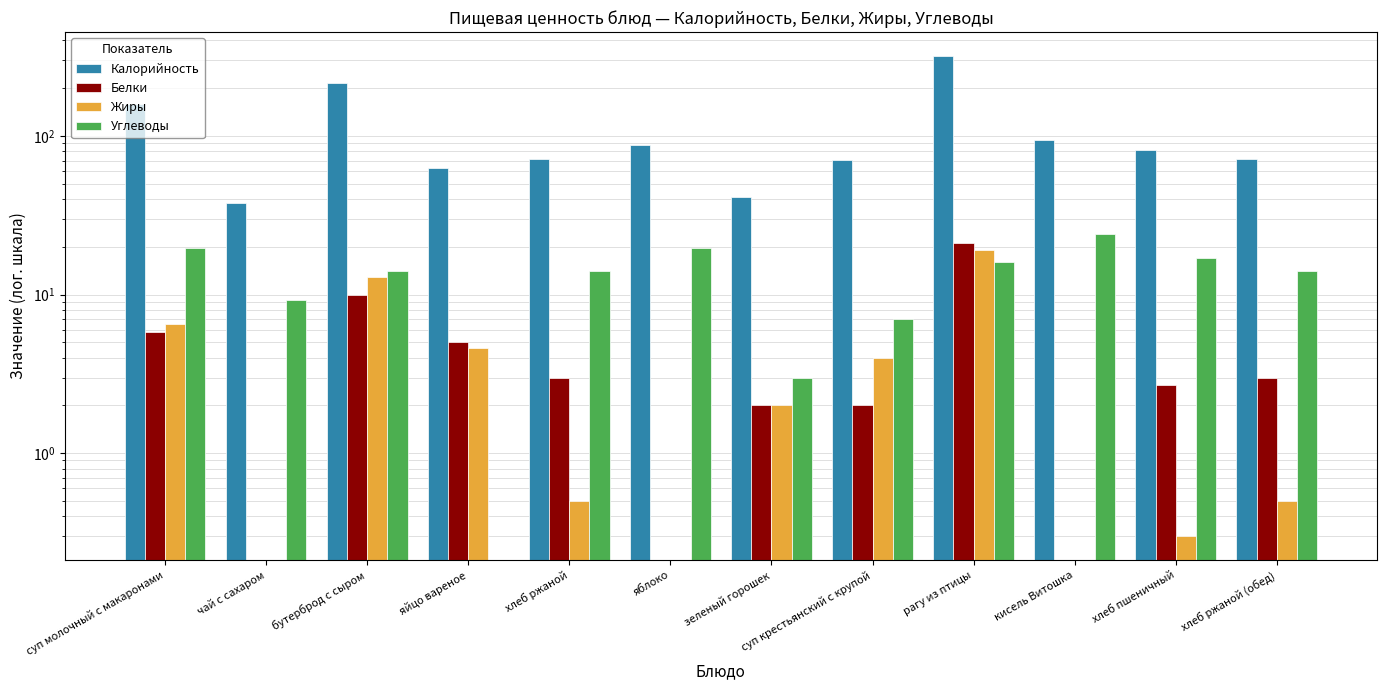

At how many categories does at least one series exceed 157?

3